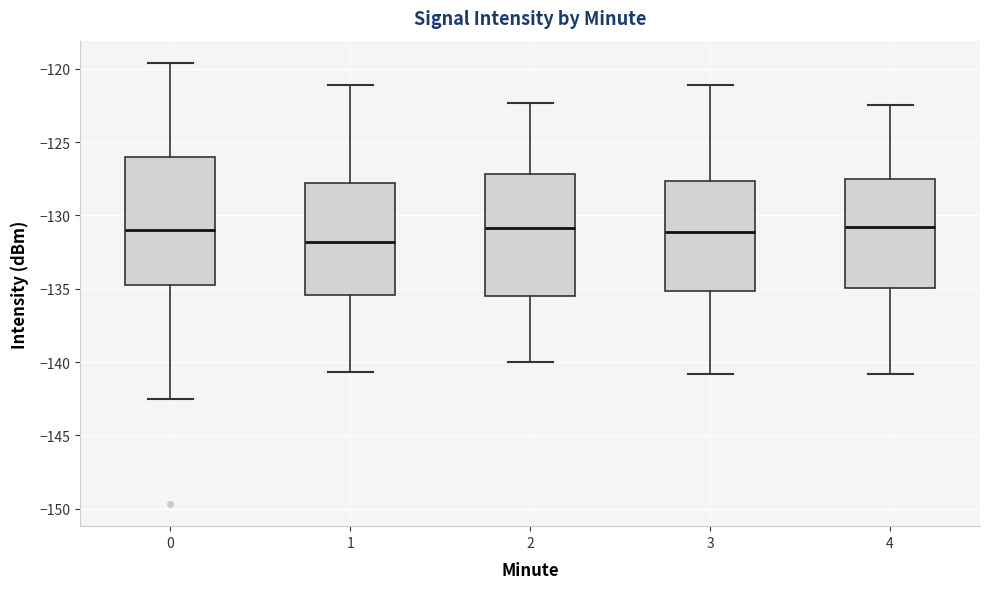

Where does the lower whisker of the box at x = 3 end on the y-axis? The values are not printed on the chart, so give them approximately, as read against the axis.

-141.0